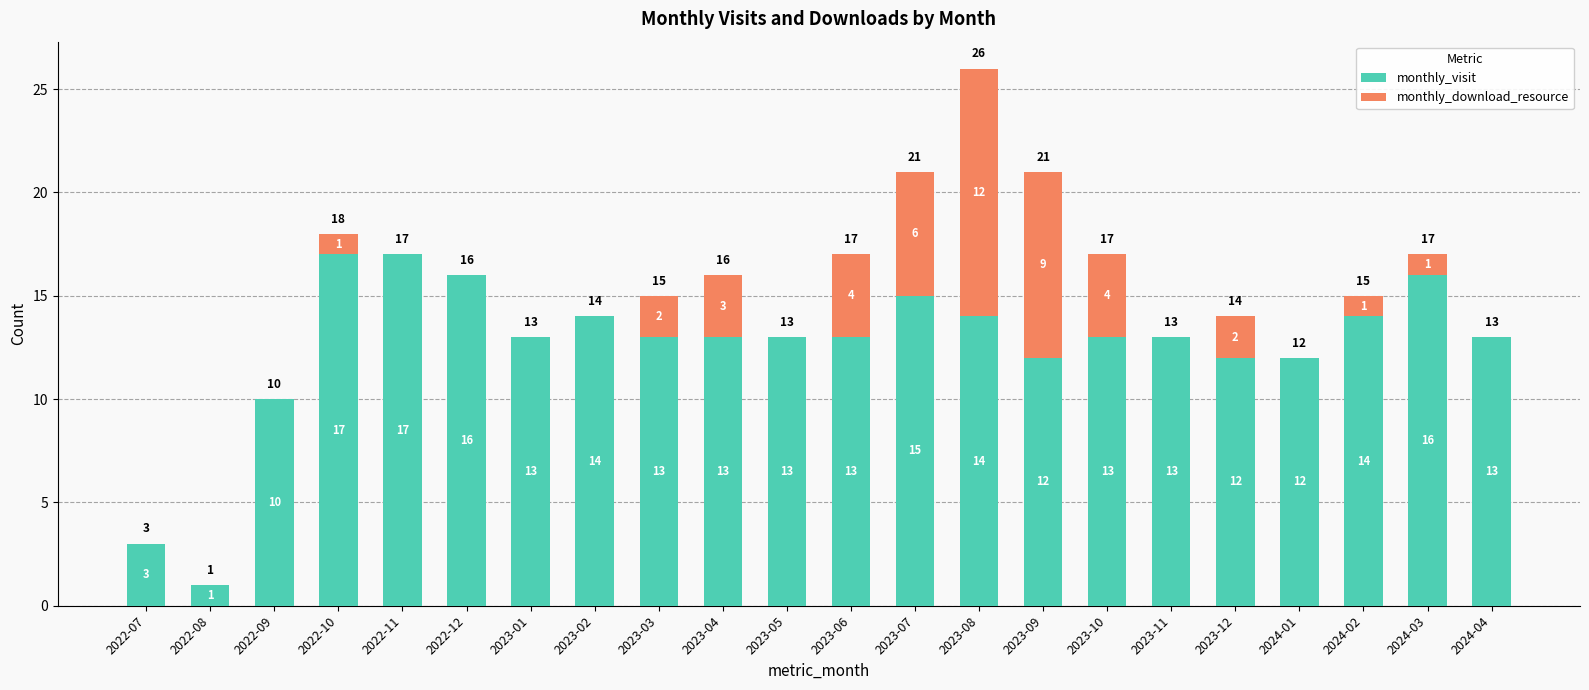

Where is monthly_visit nearest to the value 9?

2022-09